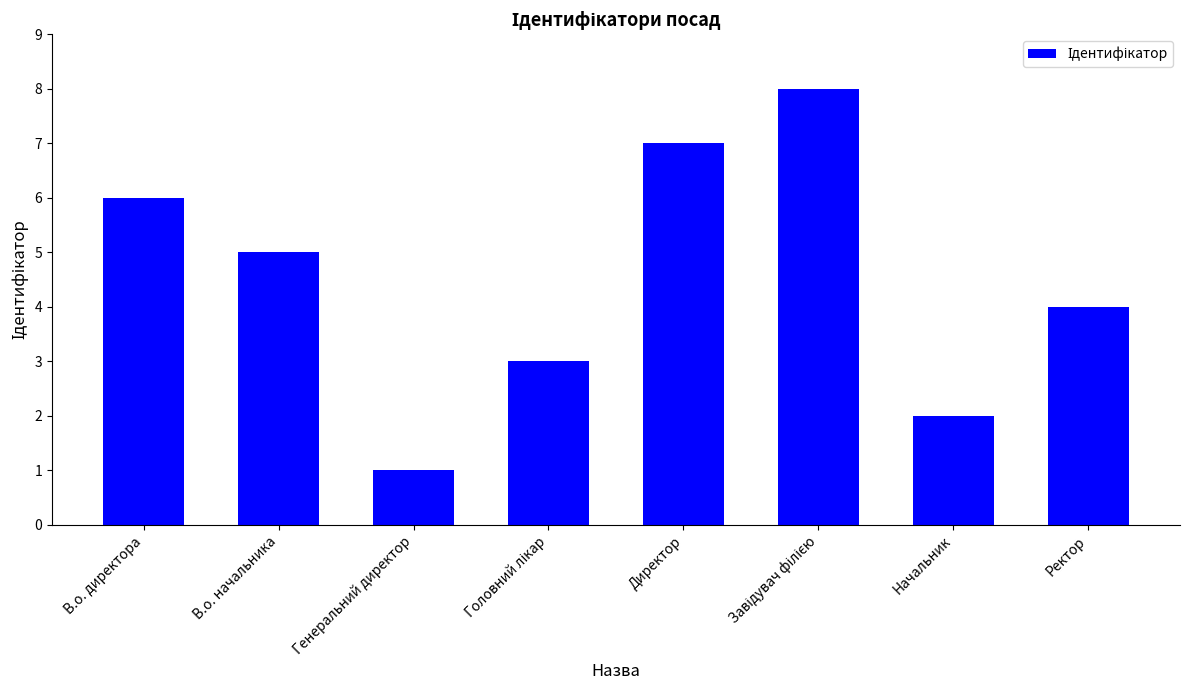

Reading left to right, transcribe all the data shown in this chart.

6	5	1	3	7	8	2	4